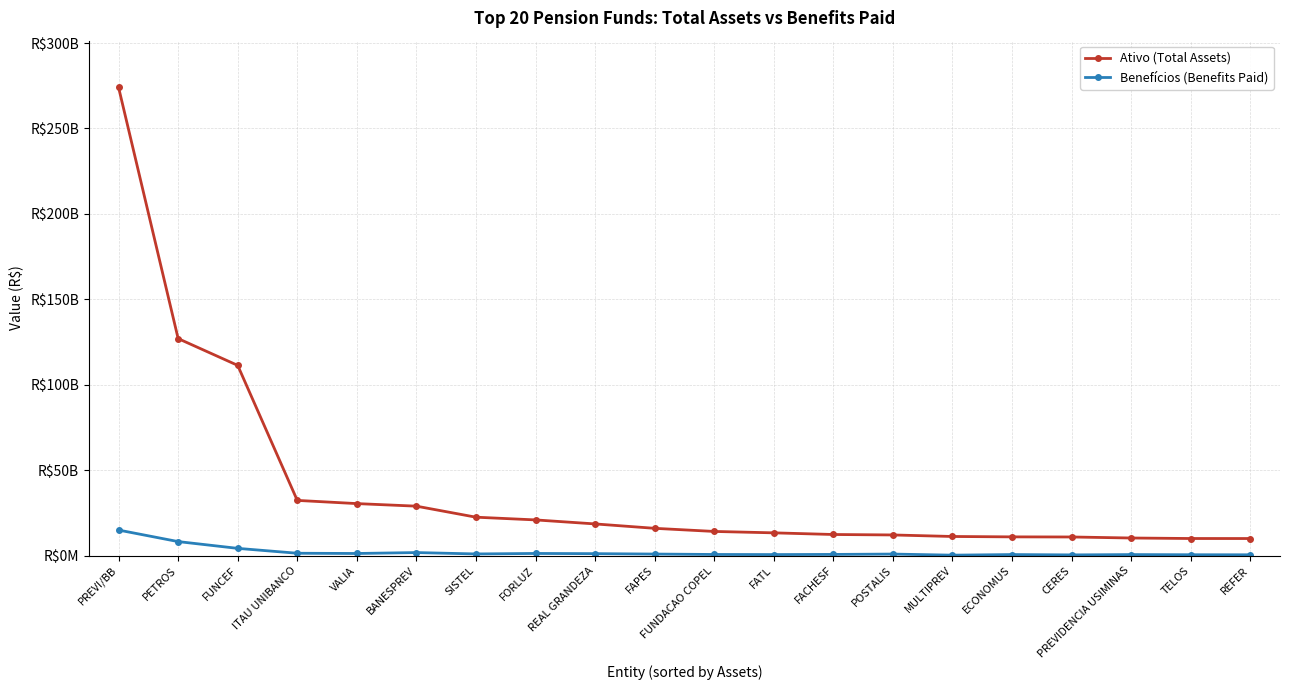

Rank the categories by Ativo (Total Assets) value from lowest to highest.

REFER, TELOS, PREVIDENCIA USIMINAS, CERES, ECONOMUS, MULTIPREV, POSTALIS, FACHESF, FATL, FUNDACAO COPEL, FAPES, REAL GRANDEZA, FORLUZ, SISTEL, BANESPREV, VALIA, ITAU UNIBANCO, FUNCEF, PETROS, PREVI/BB